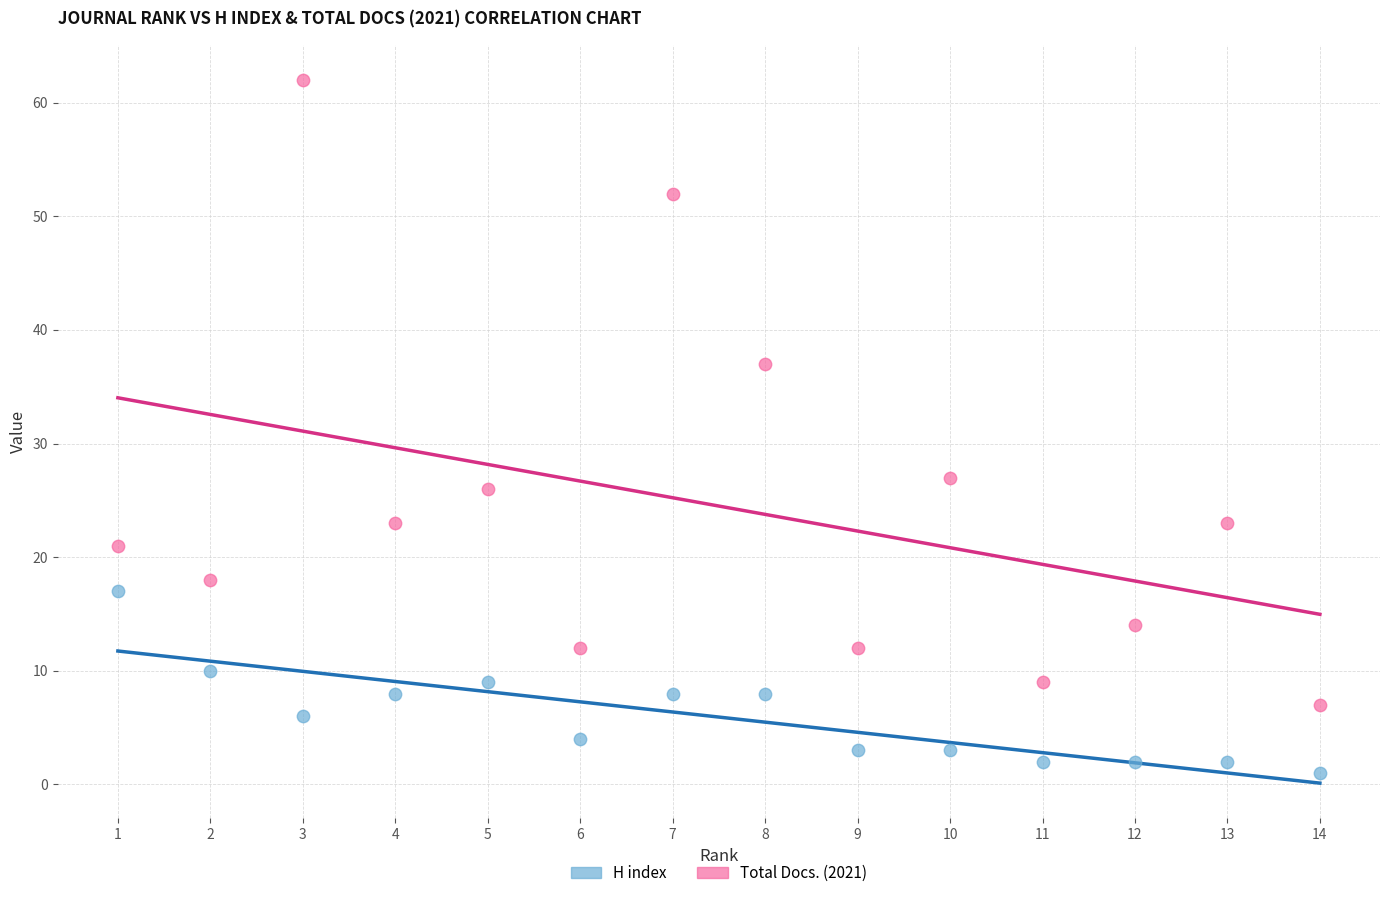

Which series has the largest Y range (max minus min)?

Total Docs. (2021)